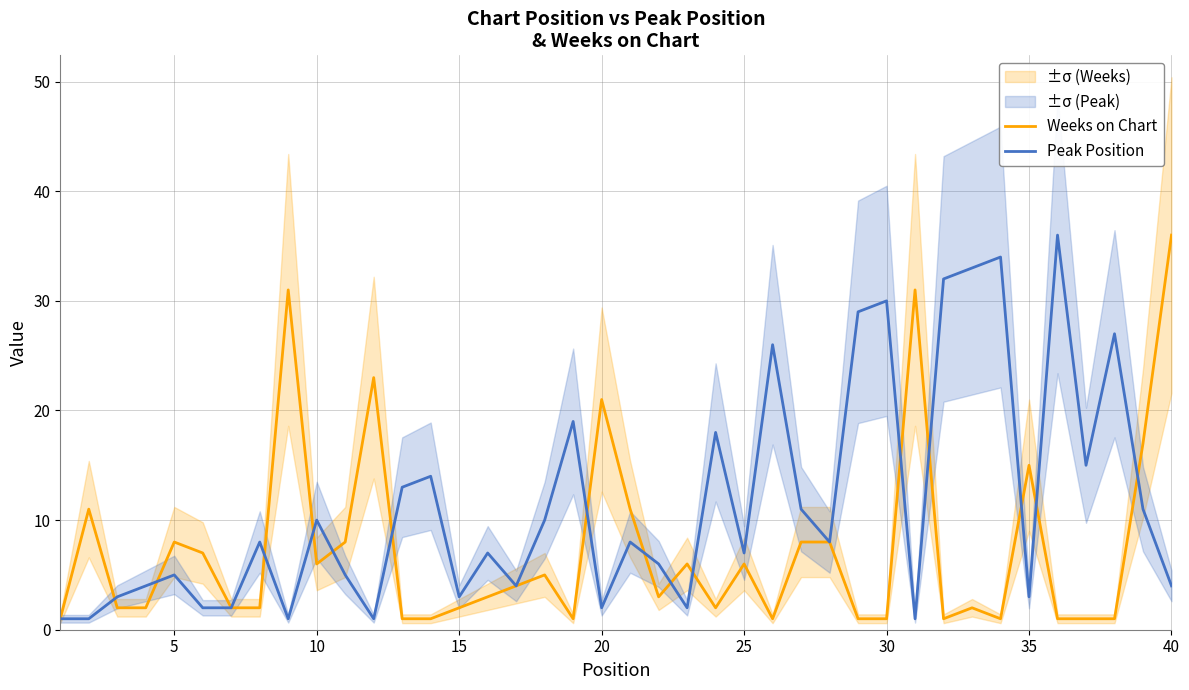

Reading left to right, extract all data points from this chart.

Weeks on Chart: 1	11	2	2	8	7	2	2	31	6	8	23	1	1	2	3	4	5	1	21	11	3	6	2	6	1	8	8	1	1	31	1	2	1	15	1	1	1	17	36
Peak Position: 1	1	3	4	5	2	2	8	1	10	5	1	13	14	3	7	4	10	19	2	8	6	2	18	7	26	11	8	29	30	1	32	33	34	3	36	15	27	11	4